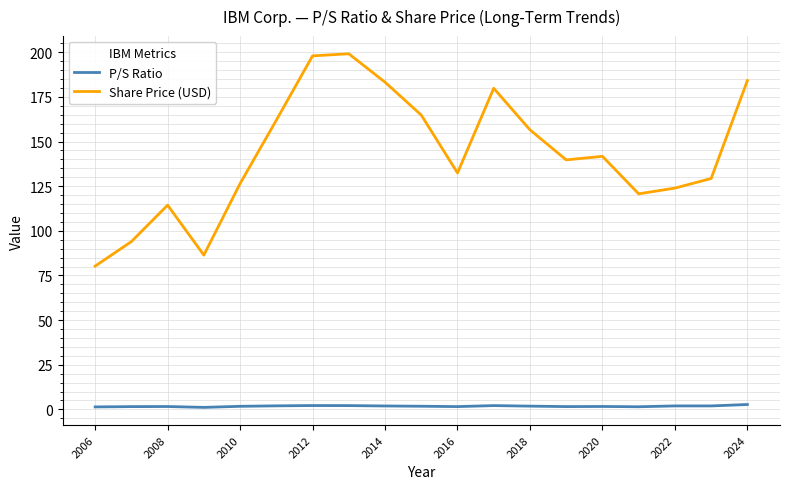

What are all the series names shown in the legend?

P/S Ratio, Share Price (USD)